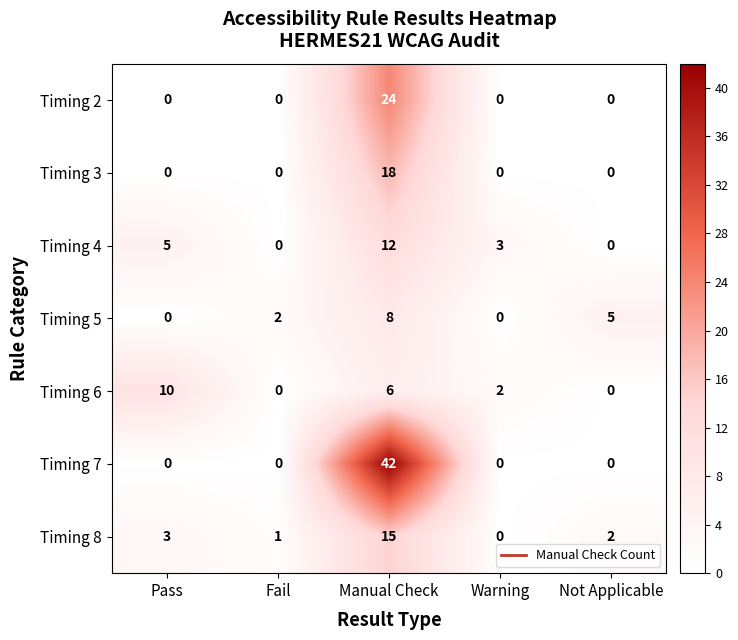

Rank the series by their maximum value, from highest to lowest.

Timing 7, Timing 2, Timing 3, Timing 8, Timing 4, Timing 6, Timing 5